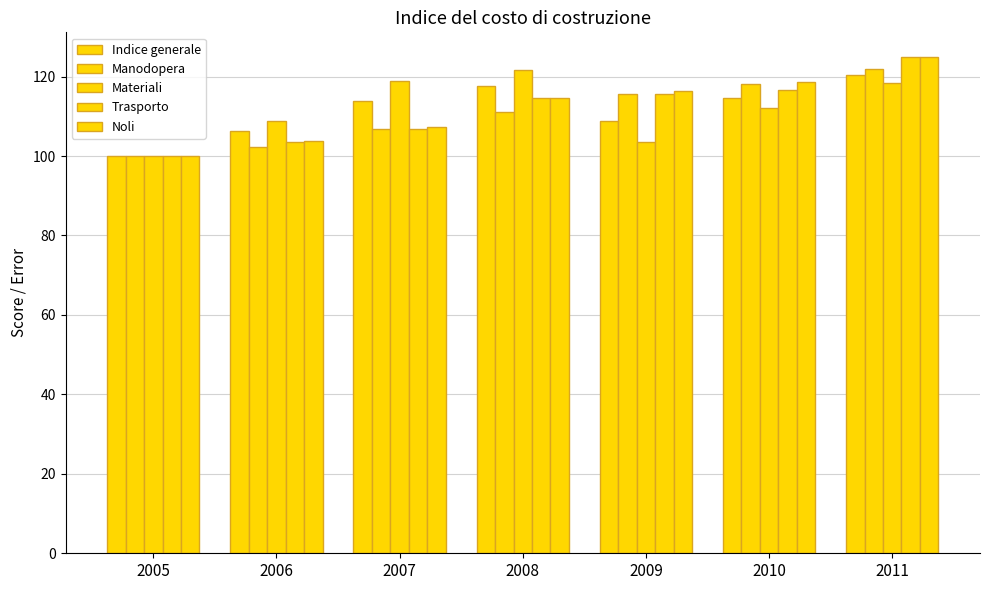

What is the sum of the Manodopera values at 2007 and 2009?

222.6